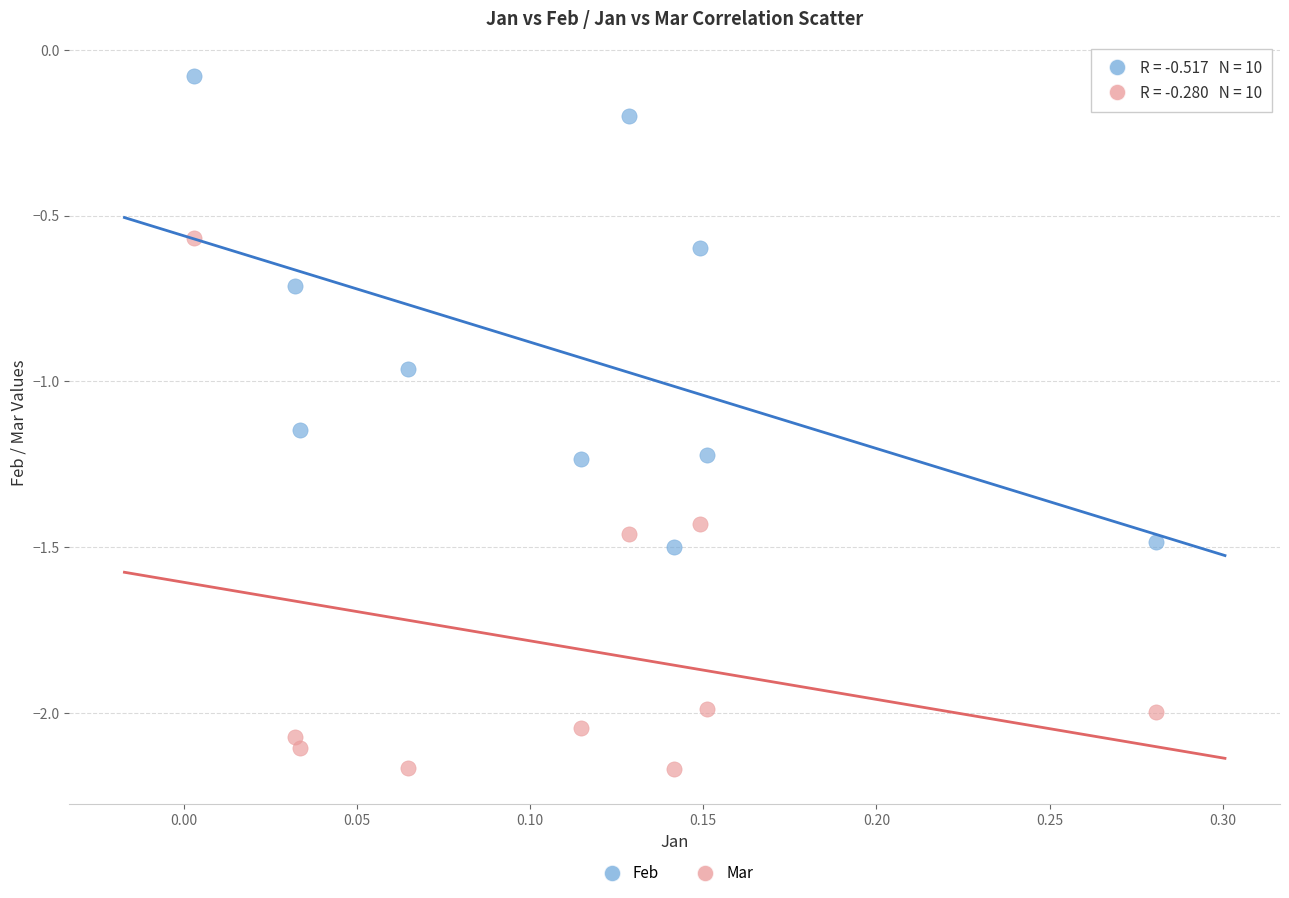

Across all data points, what is the range of X values (max minus min)?

0.3